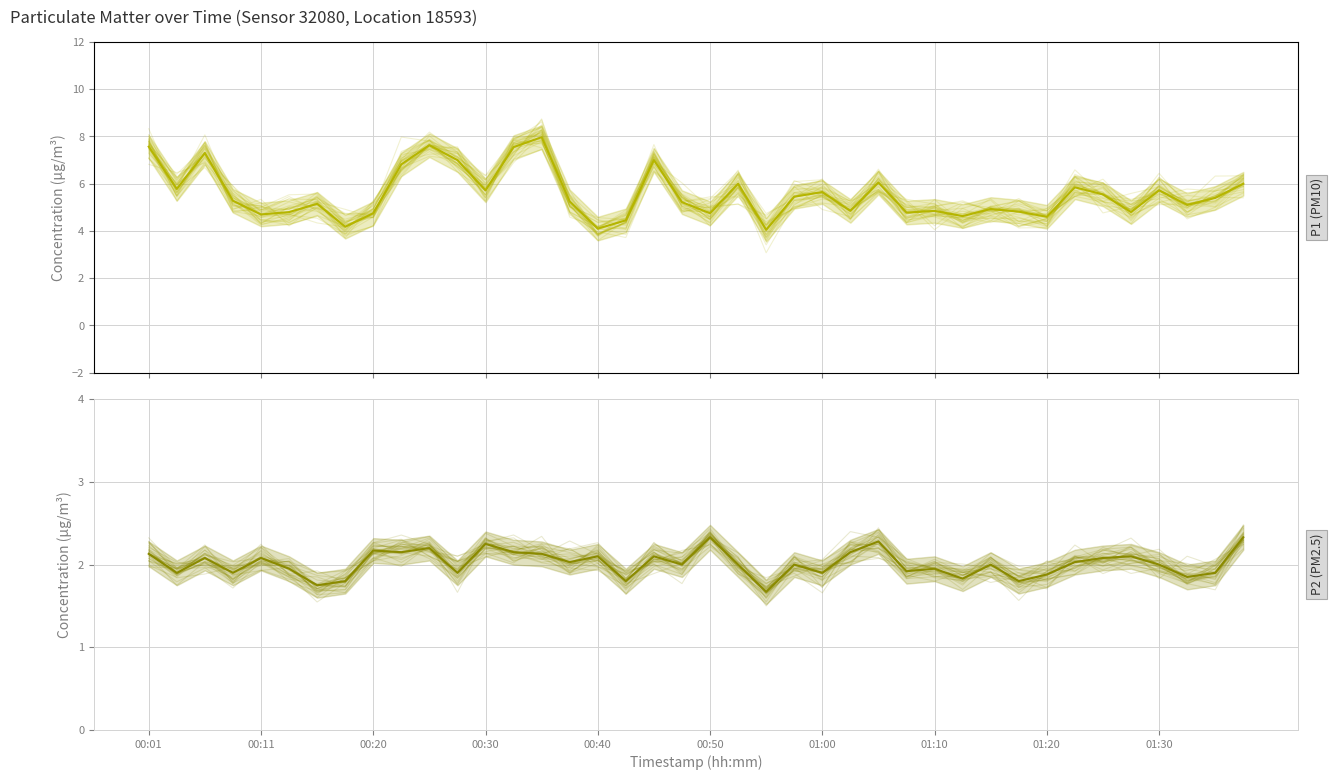

Between 01:10 and 15, which is larger?

15